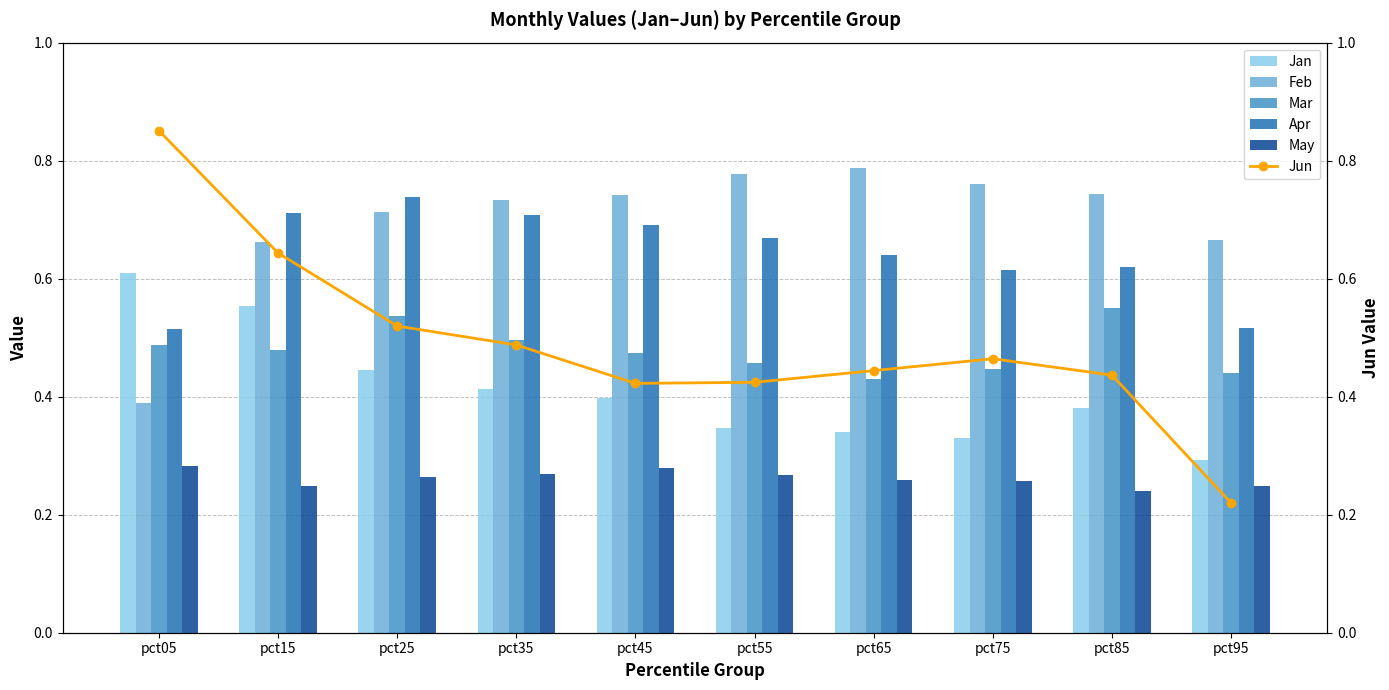

Which series has the largest total across all categories?

Feb